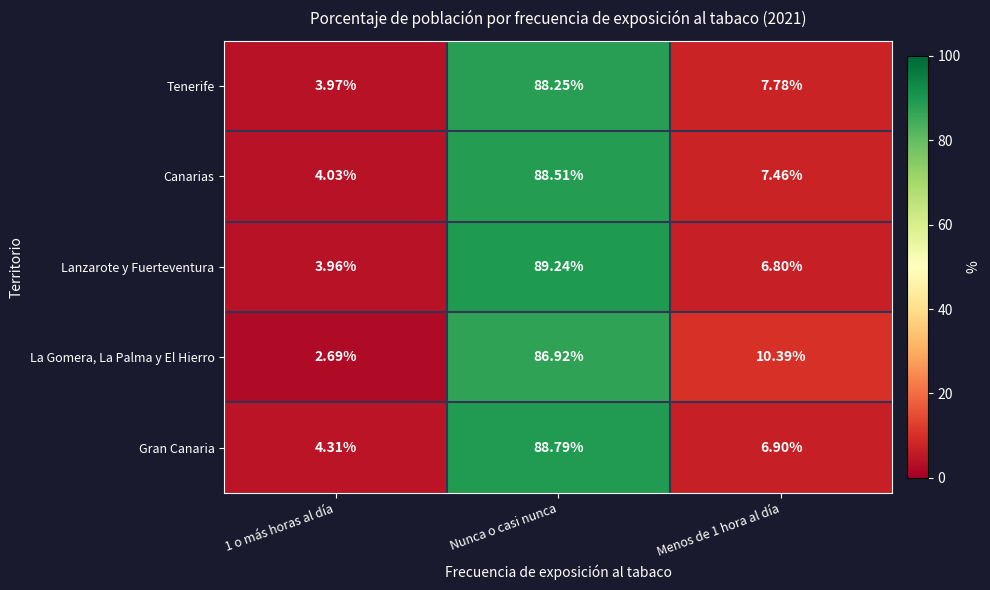

Which series has the largest range (max minus min)?

Lanzarote y Fuerteventura